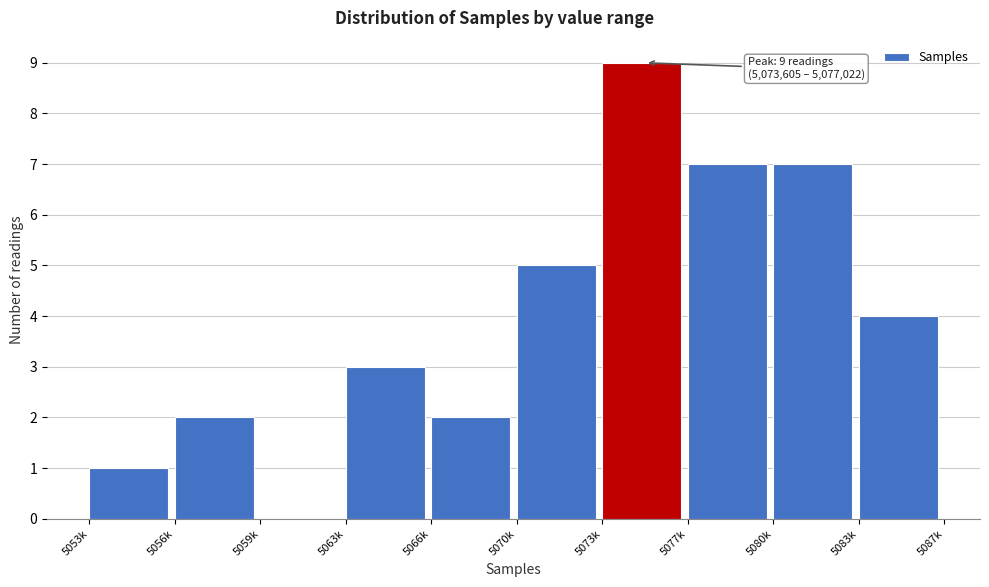

Reading left to right, extract all data points from this chart.

5053k=1	5056k=2	5059k=0	5063k=3	5066k=2	5070k=5	5073k=9	5077k=7	5080k=7	5083k=4